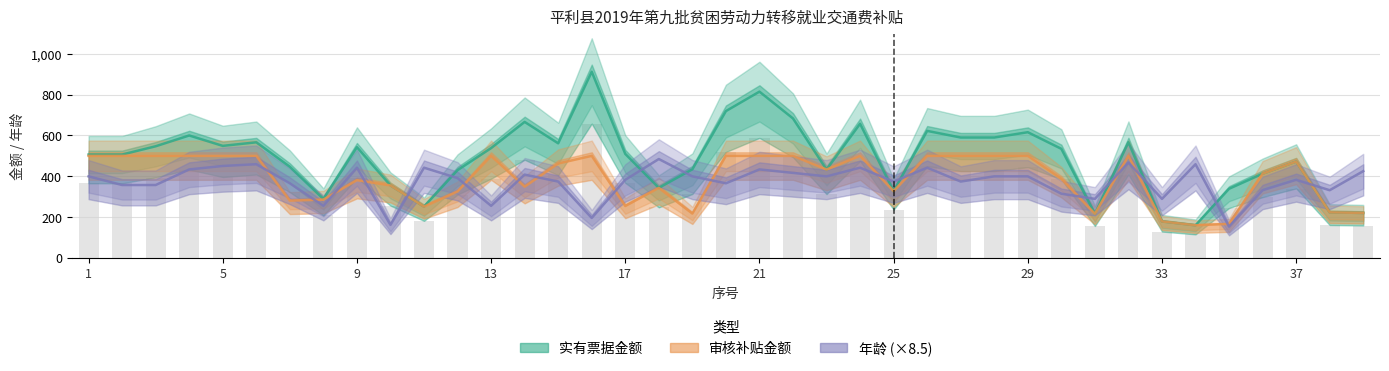

Is the value of 年龄 (×8.5) at 27 greater than the value of 审核补贴金额 at 1?

No